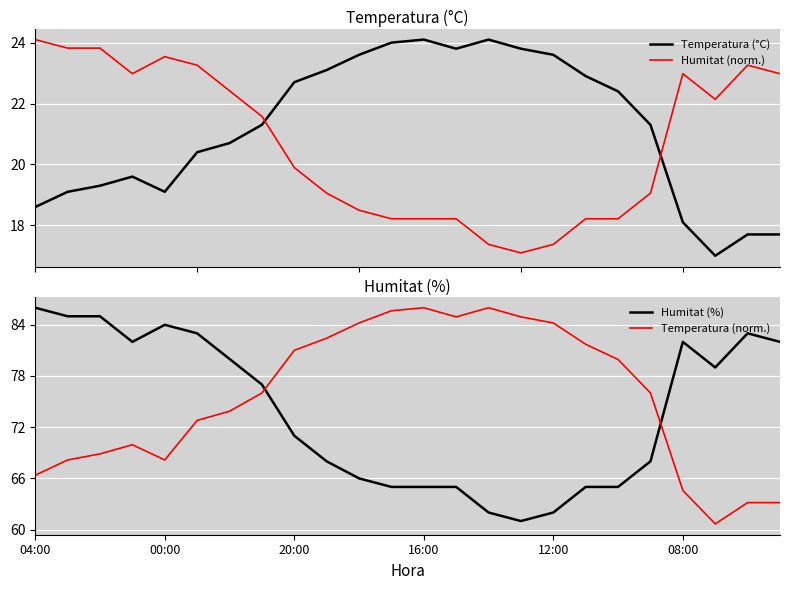

What is the difference between the maximum and minimum values in the Humitat (%) series?

25.0